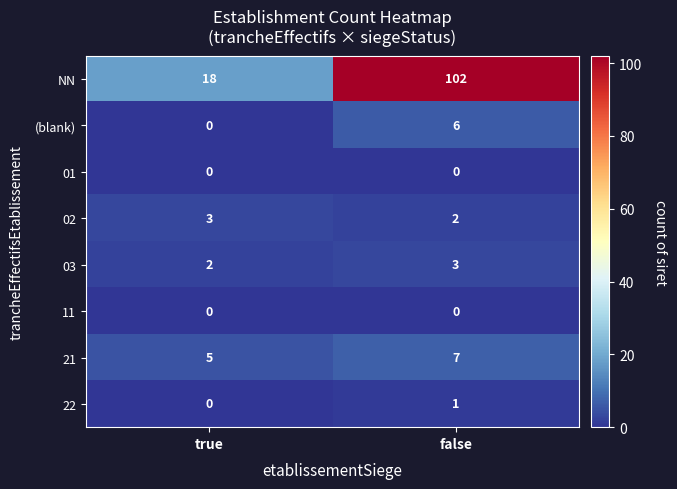

Reading left to right, extract all data points from this chart.

NN: true=18	false=102
(blank): true=0	false=6
01: true=0	false=0
02: true=3	false=2
03: true=2	false=3
11: true=0	false=0
21: true=5	false=7
22: true=0	false=1